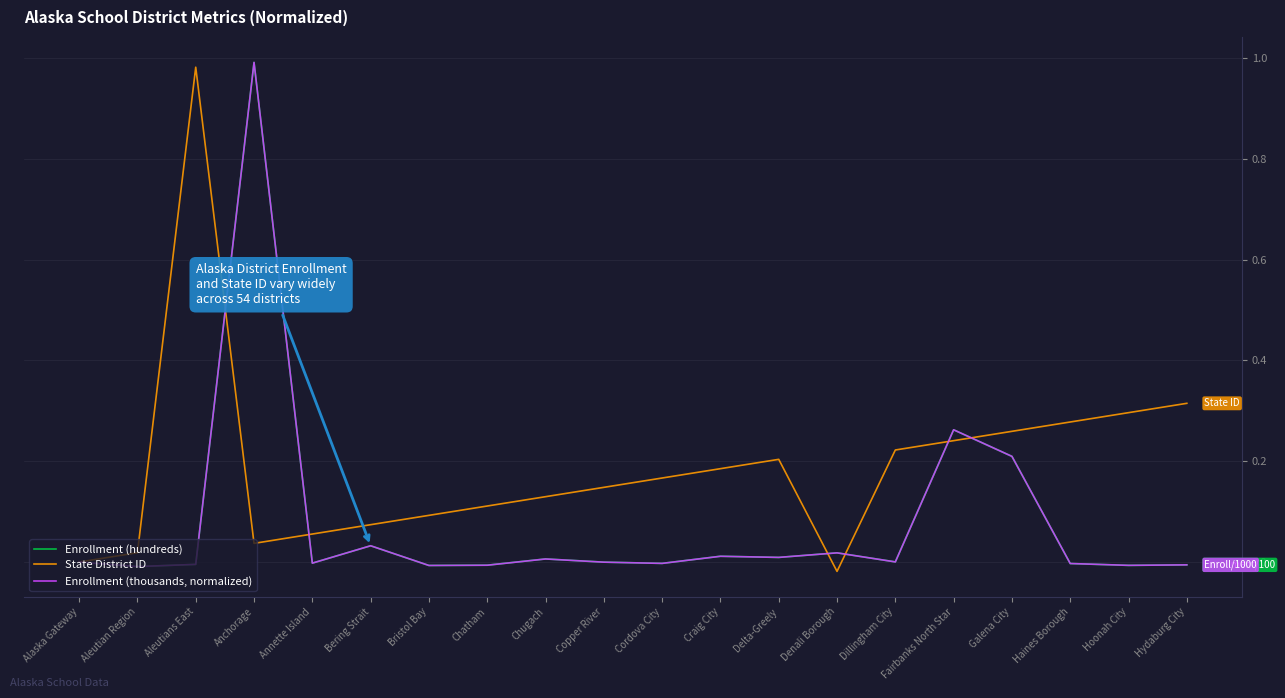

Is the value of Enrollment (hundreds) at Chugach greater than the value of Enrollment (thousands, normalized) at Fairbanks North Star?

No